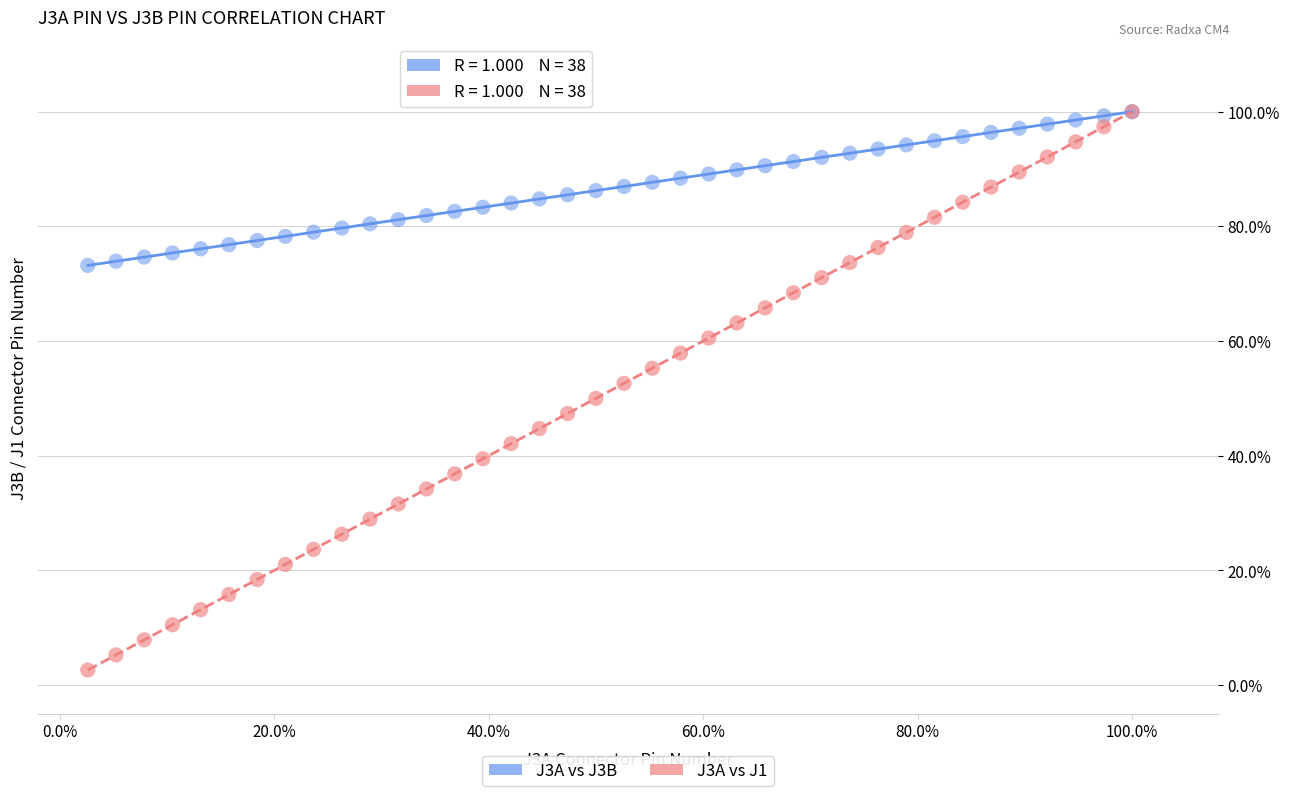

What are all the series names shown in the legend?

J3A vs J3B, J3A vs J1